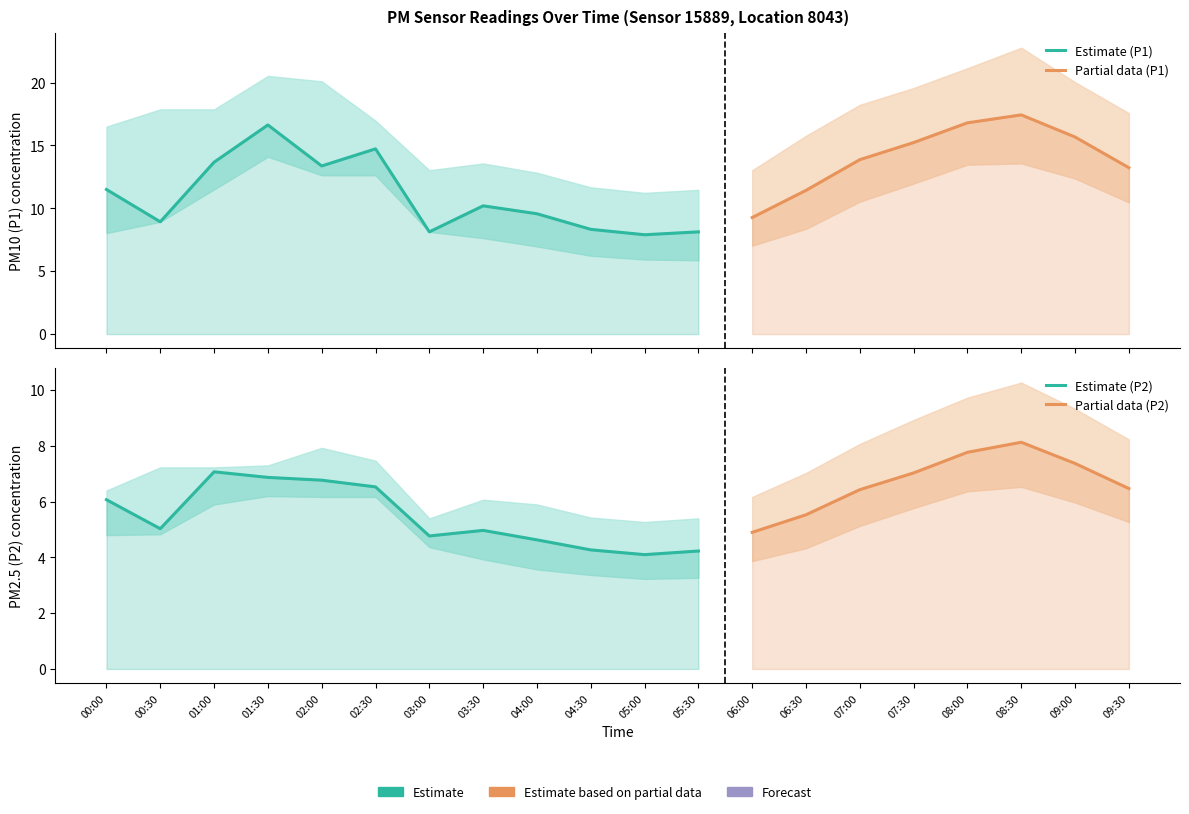

At which label is P2 closest to 6?

00:00